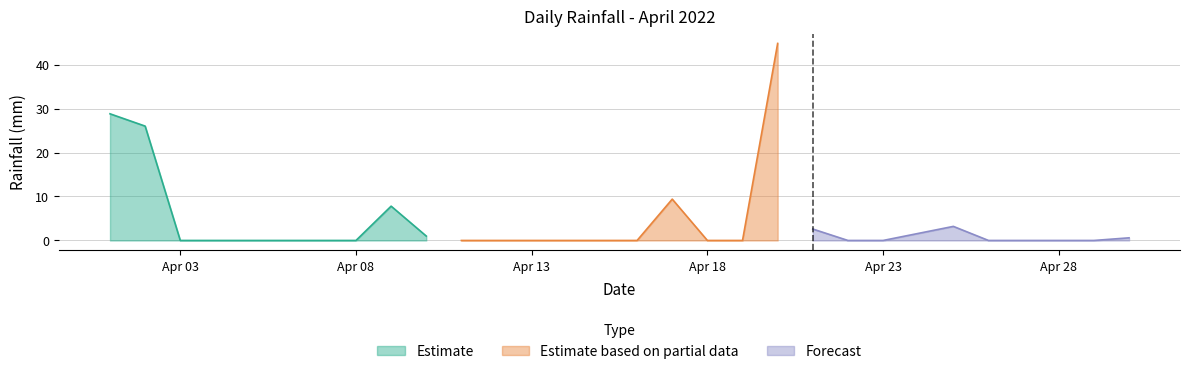

Rank the categories by value from lowest to highest.

2022-04-03, 2022-04-04, 2022-04-05, 2022-04-06, 2022-04-07, 2022-04-08, 2022-04-11, 2022-04-12, 2022-04-13, 2022-04-14, 2022-04-15, 2022-04-16, 2022-04-18, 2022-04-19, 2022-04-22, 2022-04-23, 2022-04-26, 2022-04-27, 2022-04-28, 2022-04-29, 2022-04-30, 2022-04-10, 2022-04-24, 2022-04-21, 2022-04-25, 2022-04-09, 2022-04-17, 2022-04-02, 2022-04-01, 2022-04-20